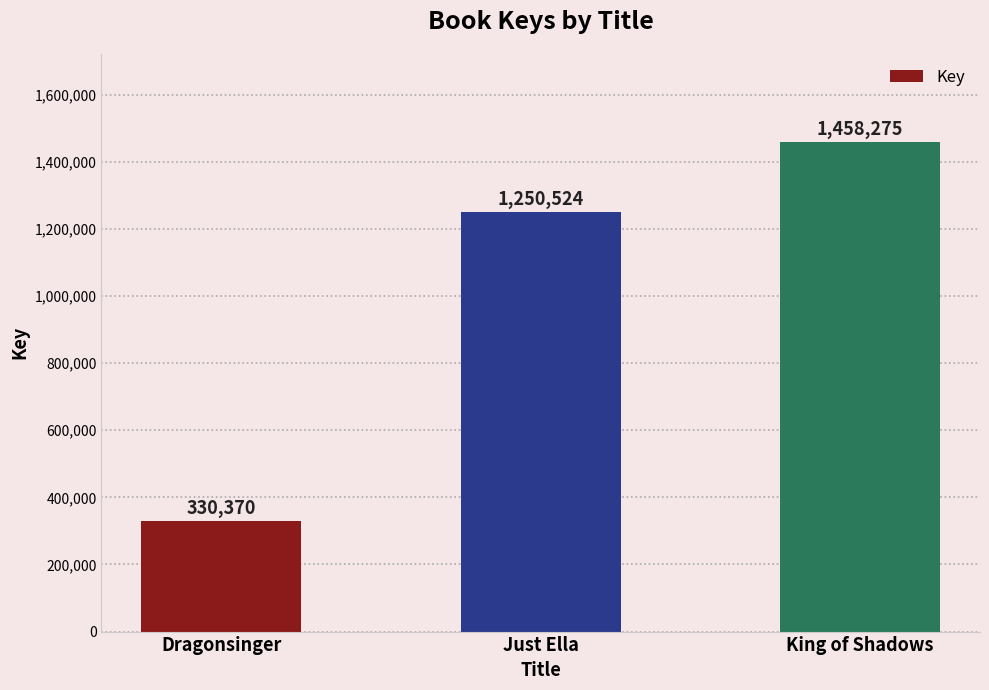

What is the label of the 3rd bar from the right?

Dragonsinger